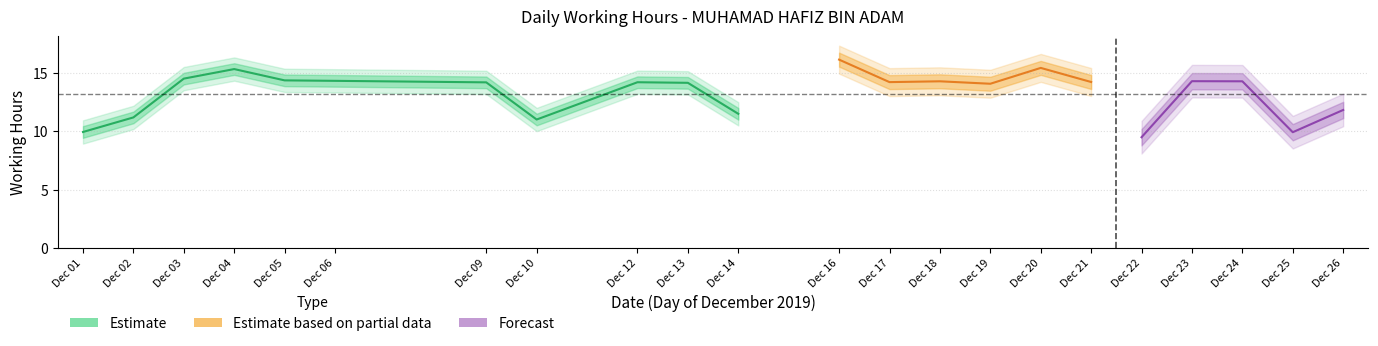

List the labels in order of Estimate value, largest first.

16, 20, 4, 3, 5, 6, 23, 18, 24, 21, 17, 12, 9, 13, 19, 26, 14, 2, 10, 1, 25, 22